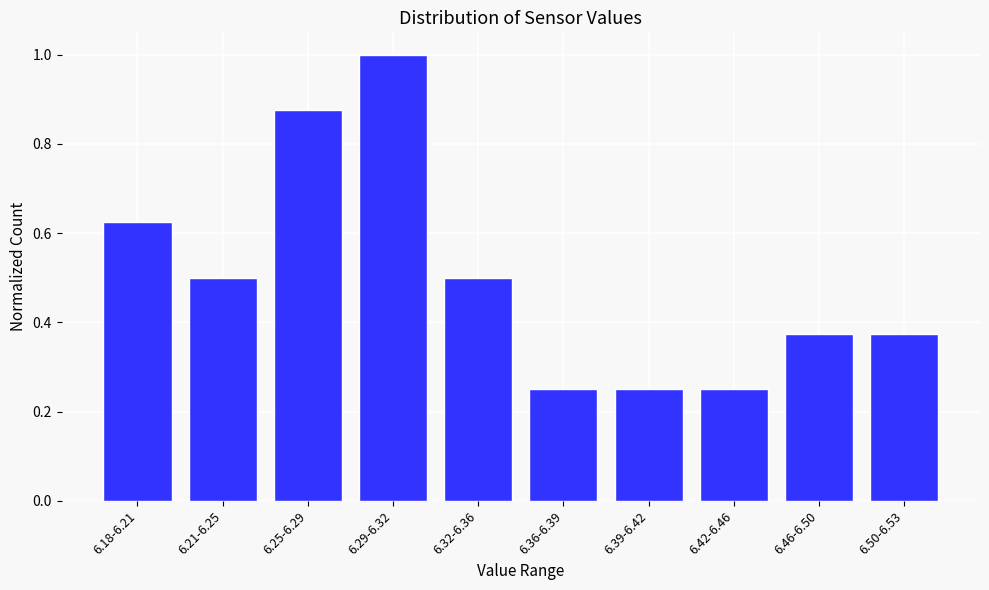

What position from the right is 6.36-6.39?

5